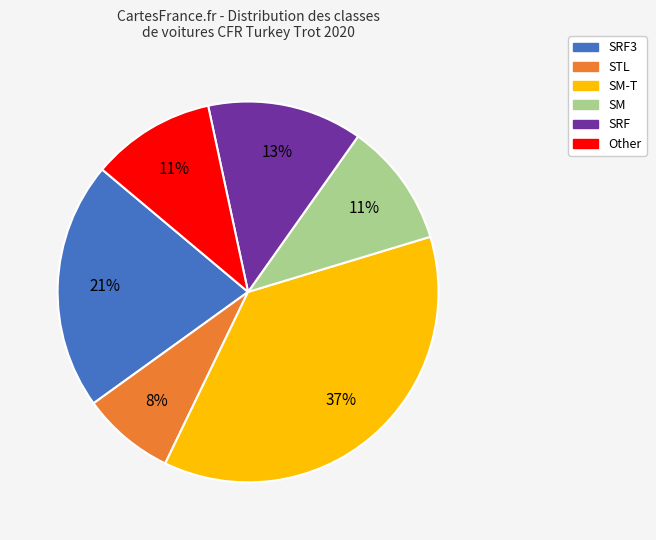

Is SRF3 the majority of the pie?

No